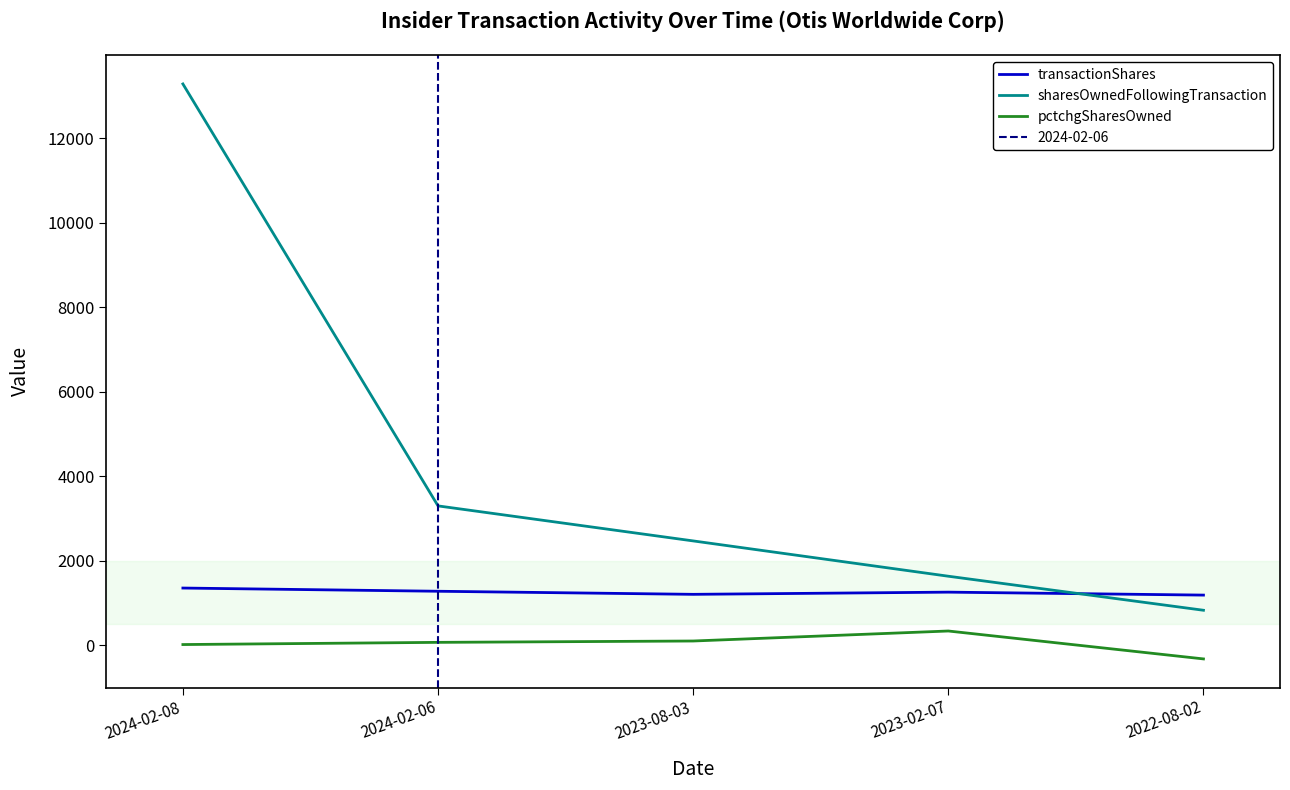

Which series ends up on top after the final intersection of transactionShares and sharesOwnedFollowingTransaction?

transactionShares